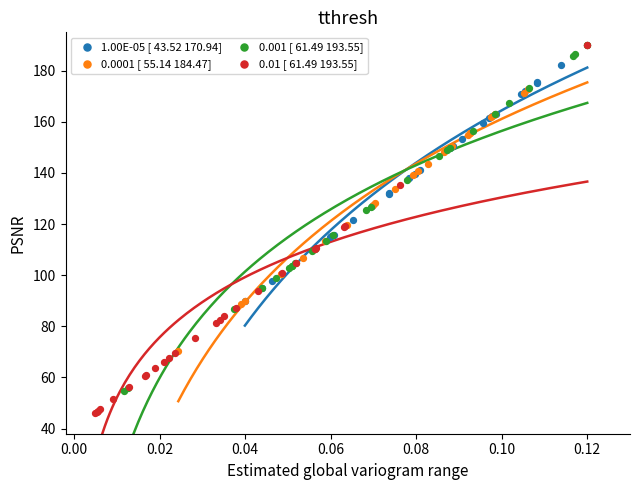

Which series reaches the minimum Y coordinate?

0.01 [ 61.49 193.55]